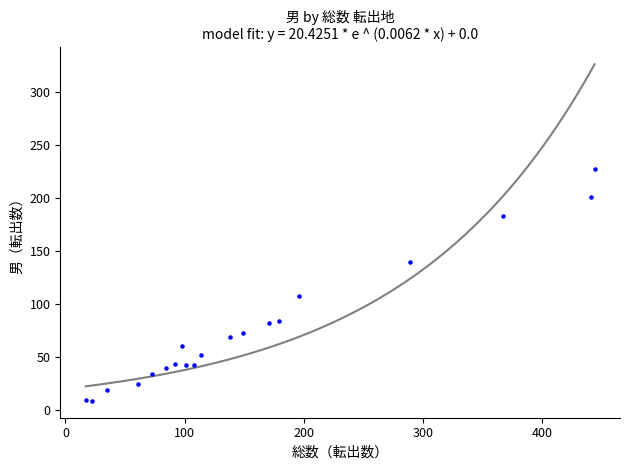

What is the range of Y values (max minus min)?

219